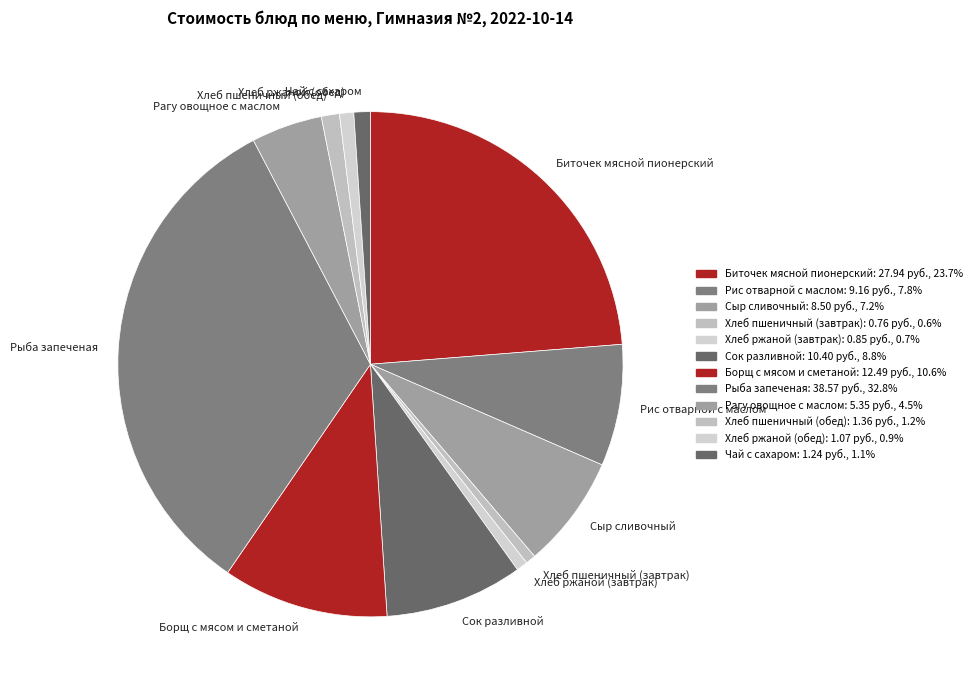

Combined, do Хлеб пшеничный (завтрак) and Сок разливной account for over 50%?

No